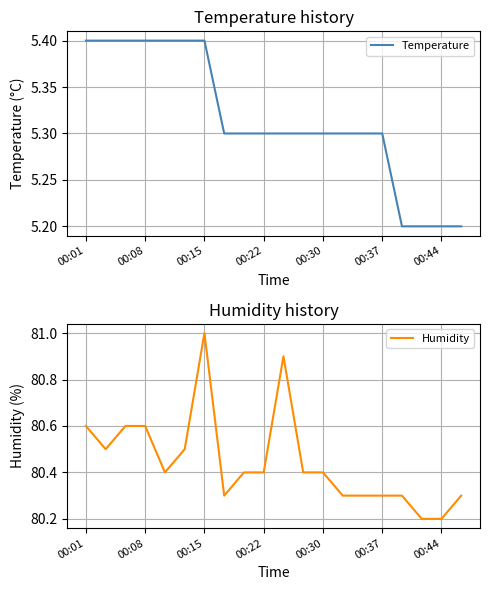

True or false: Humidity has a value of 104.5 at 14.

False